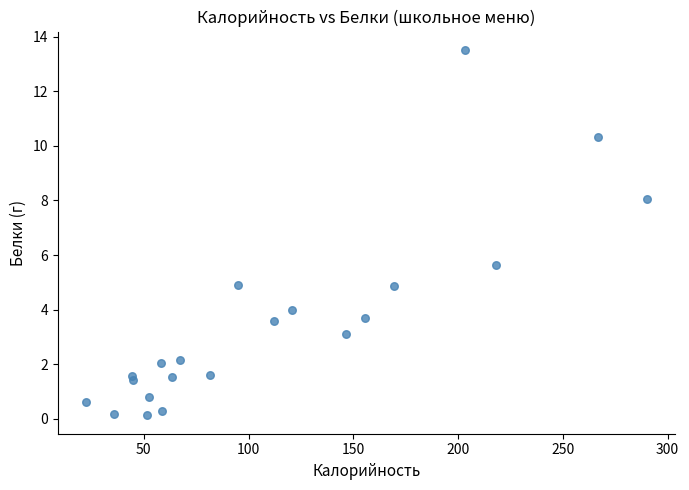

What Y value in the scatter plot is closest to 6?

5.6